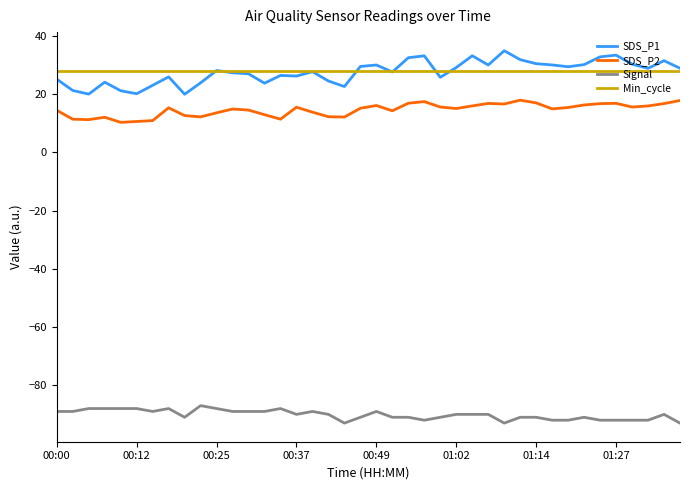

Rank the series by their maximum value, from lowest to highest.

Signal, SDS_P2, Min_cycle, SDS_P1